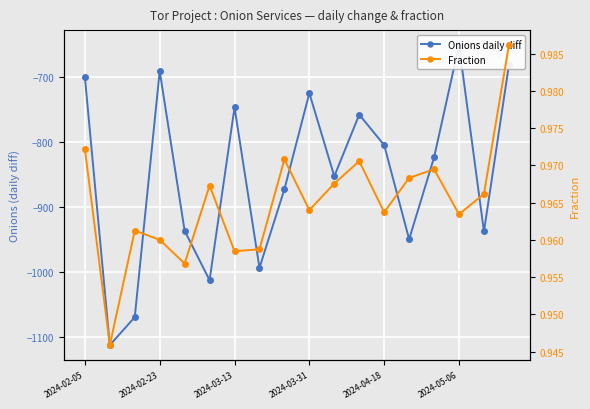

How many lines are shown in the chart?

2